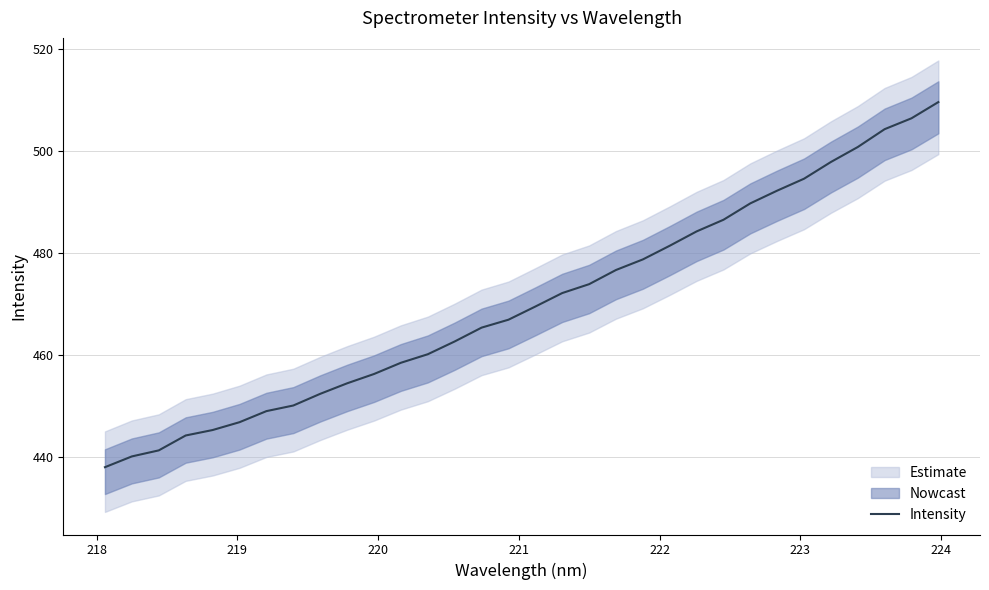

Reading left to right, extract all data points from this chart.

438.1	440.2	441.4	444.3	445.4	446.9	449.1	450.2	452.5	454.5	456.3	458.5	460.2	462.7	465.4	467.0	469.6	472.2	473.9	476.7	478.8	481.5	484.3	486.6	489.8	492.3	494.6	497.9	500.8	504.3	506.4	509.6